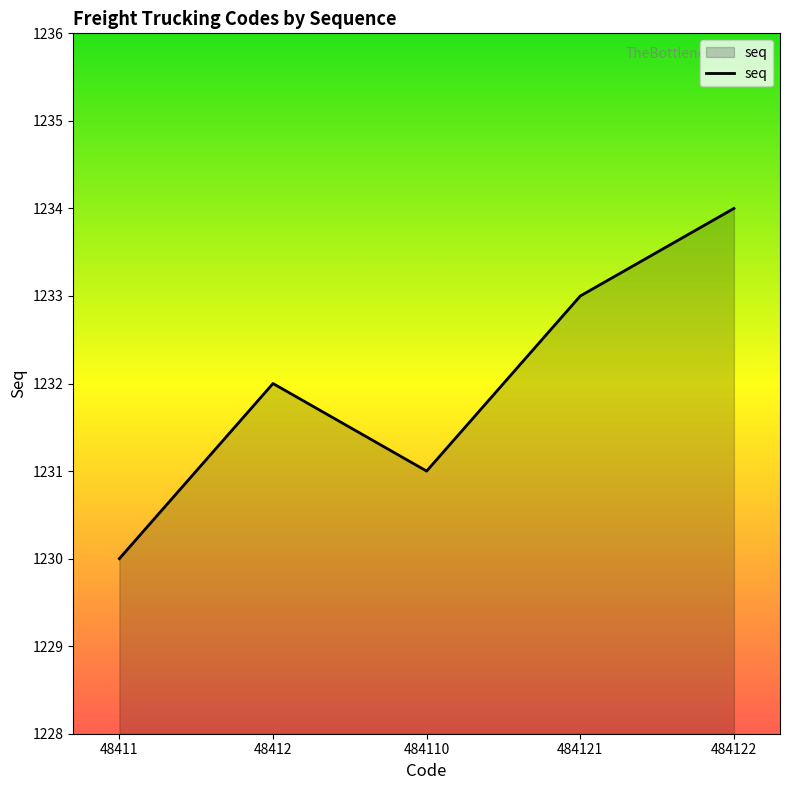

At which category does the data reach its first local peak?

48412